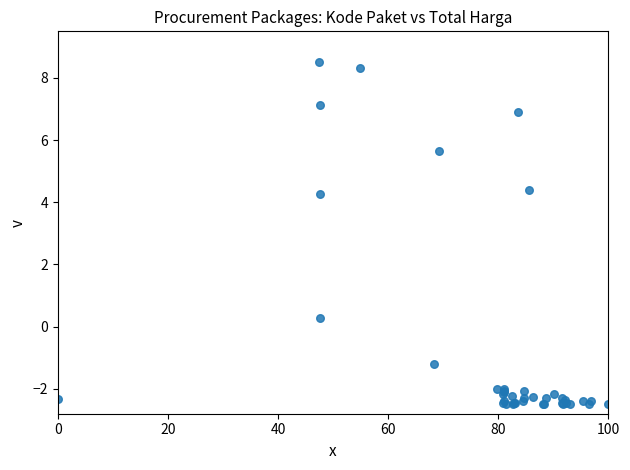

What Y value in the scatter plot is closest to 3?

4.3